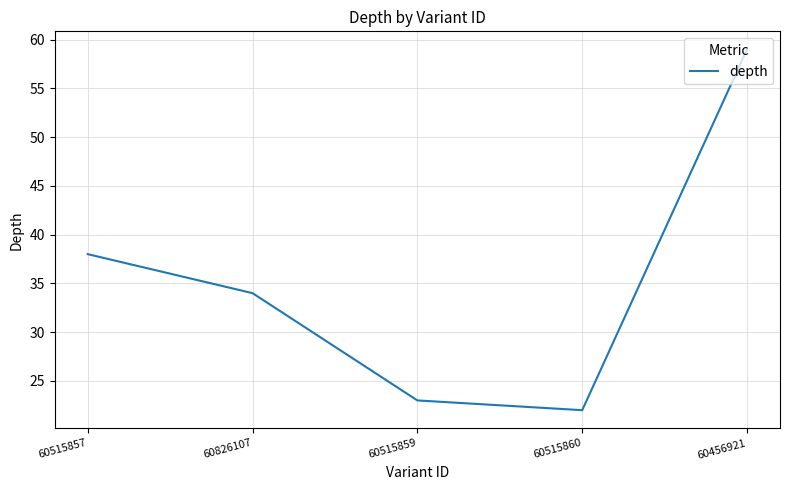

How many series are shown in this chart?

1